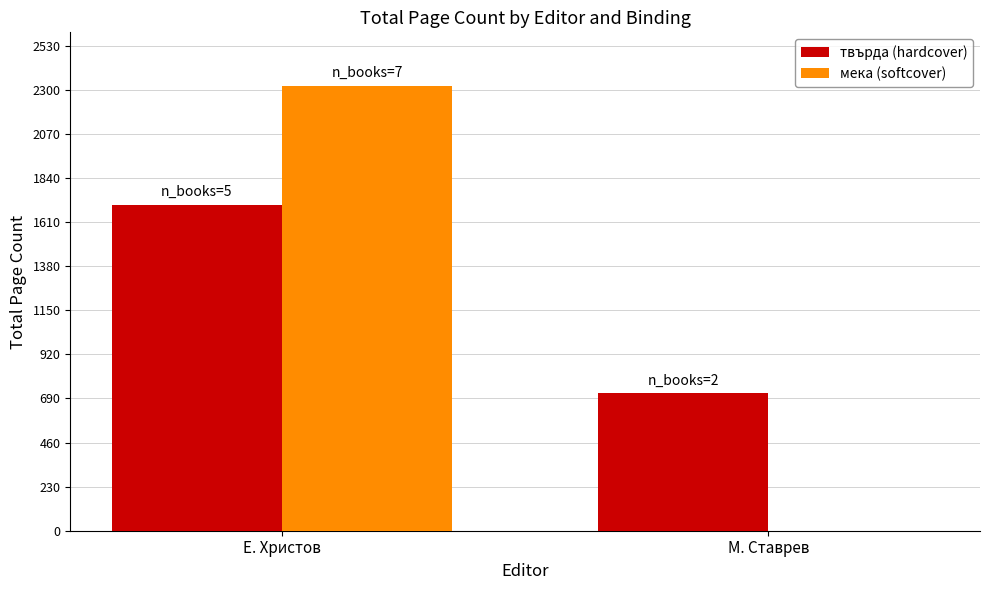

At which category is the sum across all series the highest?

Е. Христов